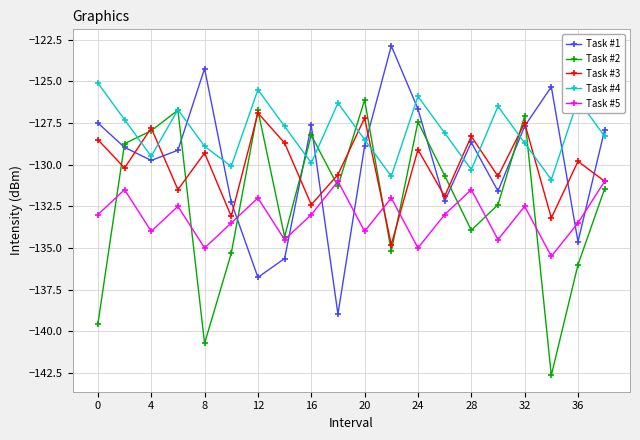

How many data points in Task #4 are above -128?

9